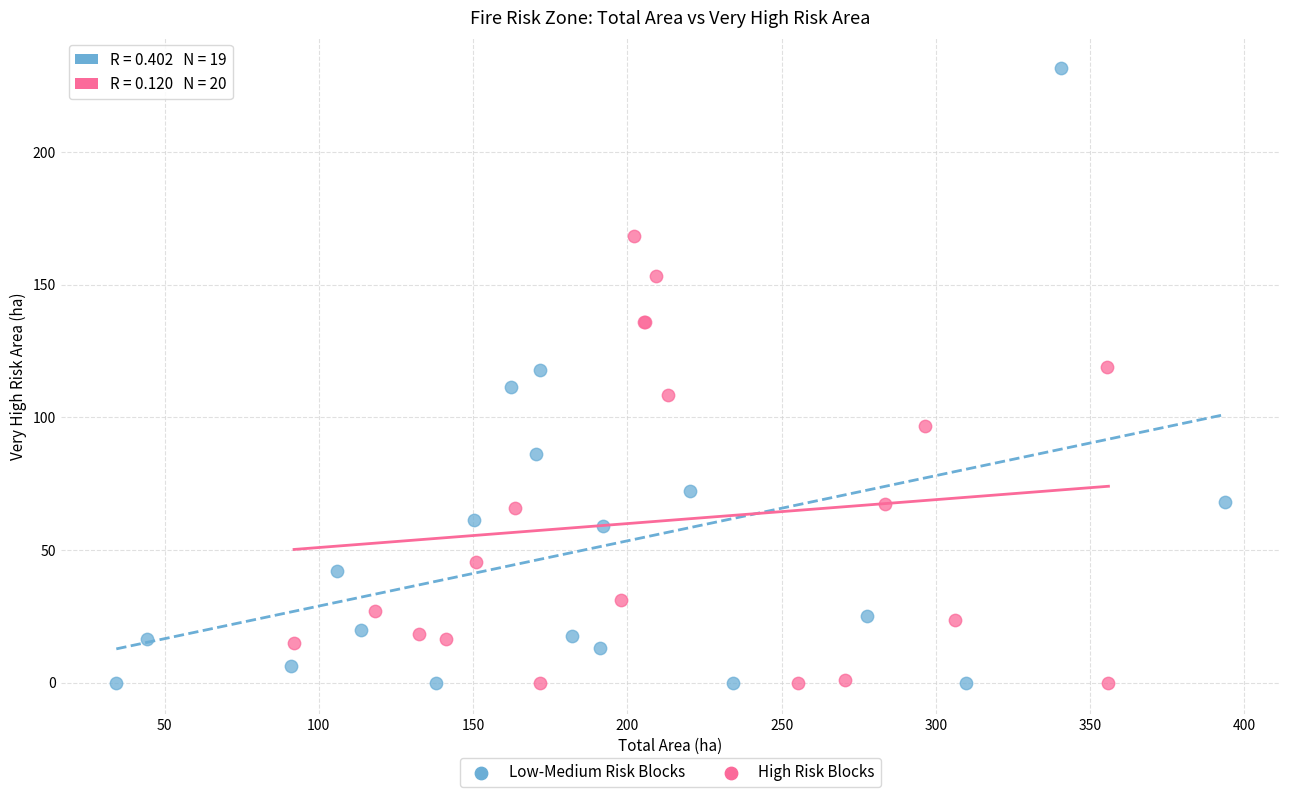

Which series has the widest spread of Y values?

Low-Medium Risk Blocks